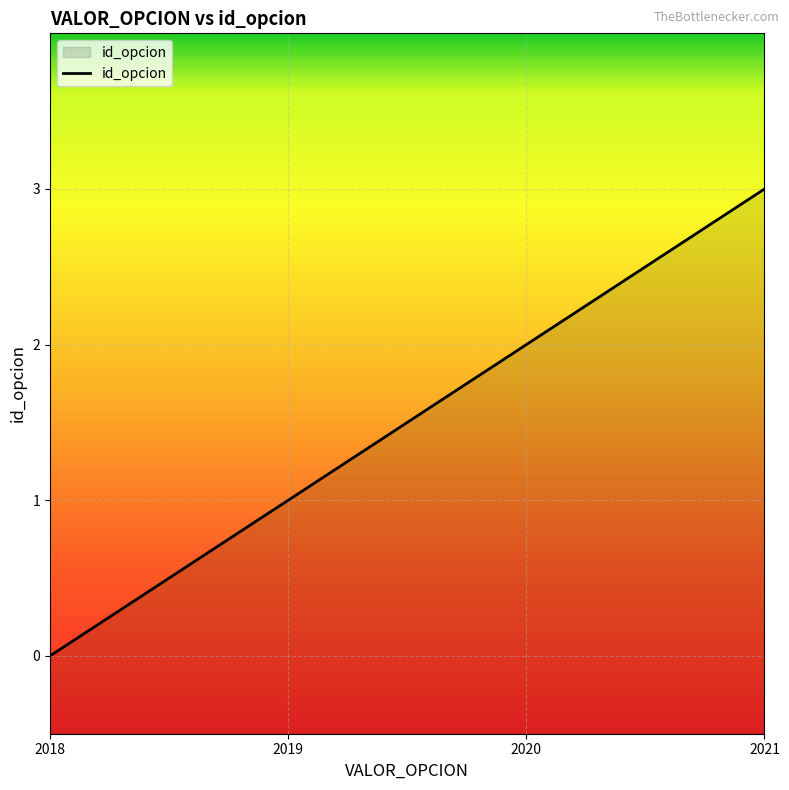

The value at 2020 is 2. True or false?

True